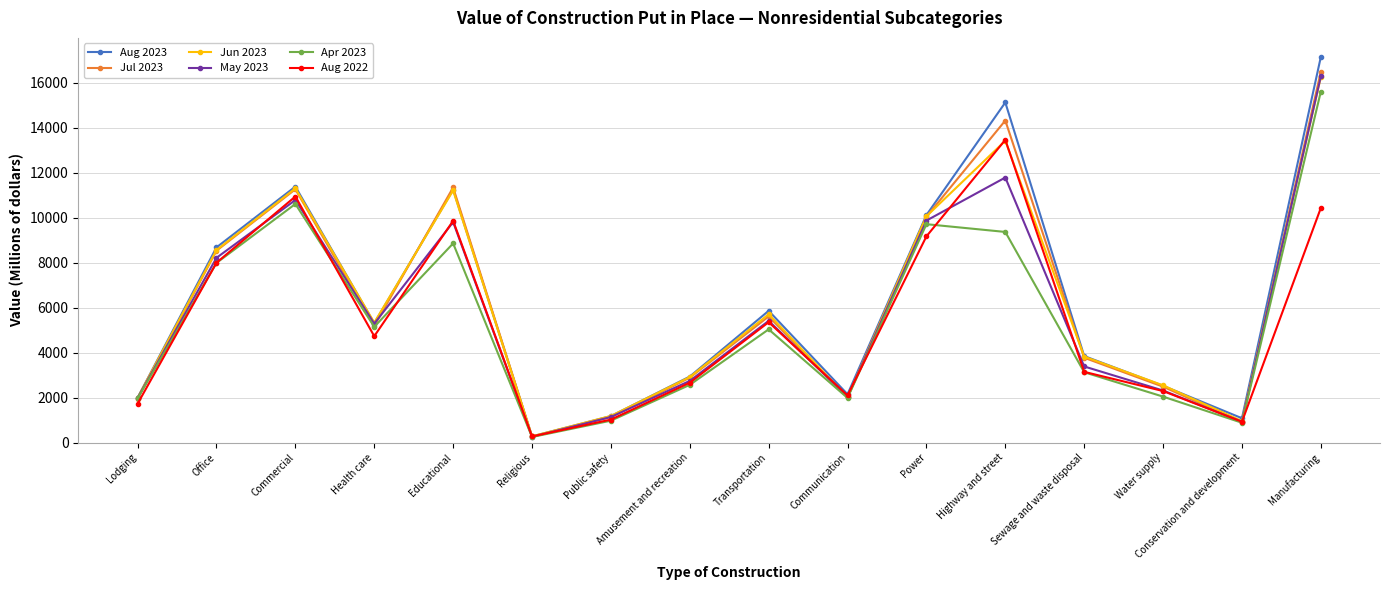

What is the minimum value for Jul 2023?

277